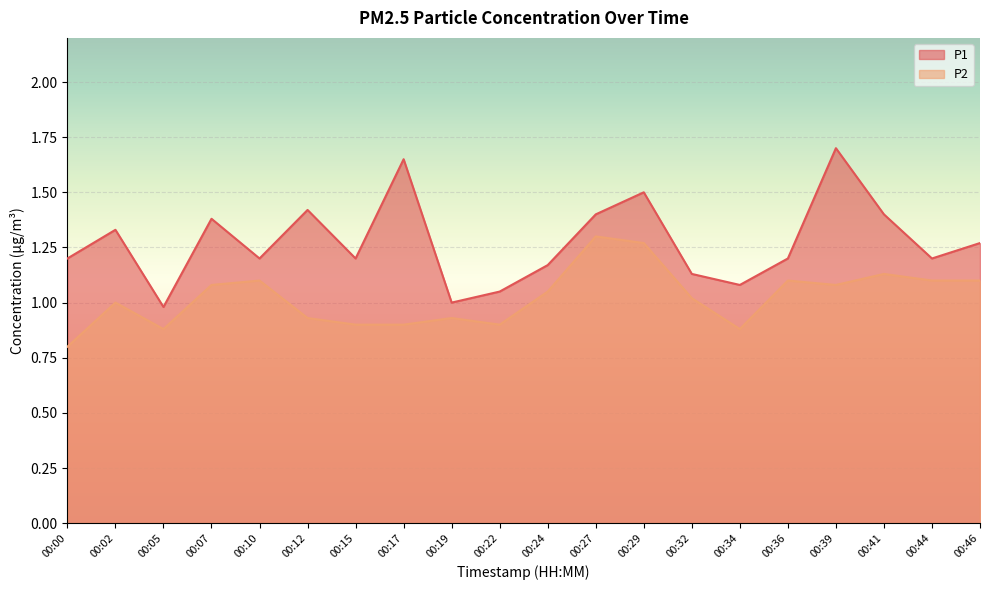

True or false: P1 and P2 cross at least once.

False